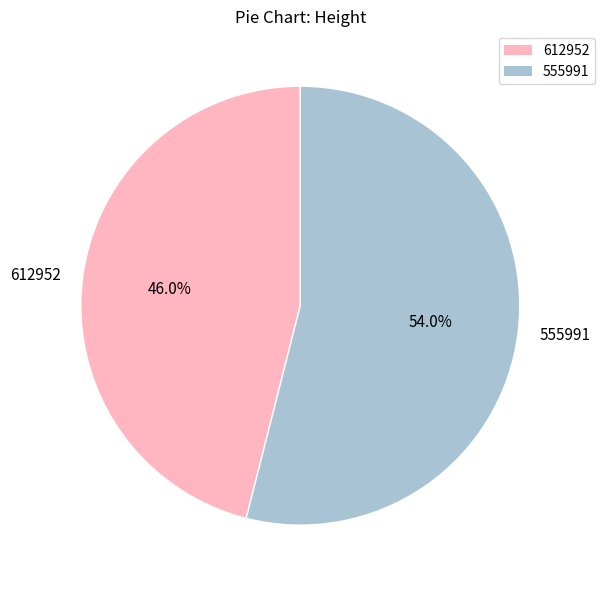

Does 555991 account for over 50% of the chart?

Yes